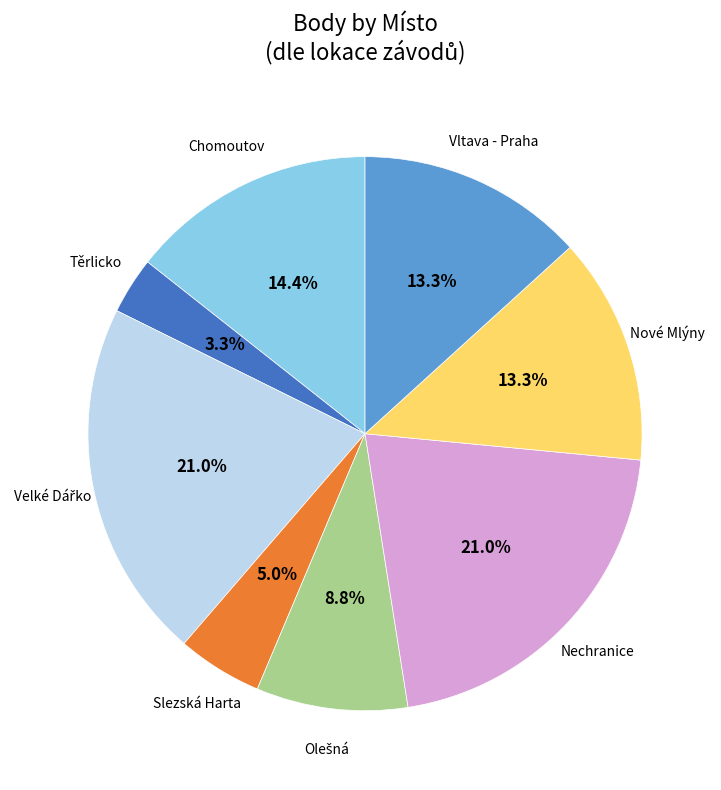

To the nearest percent, what is the average slice percentage?

12%